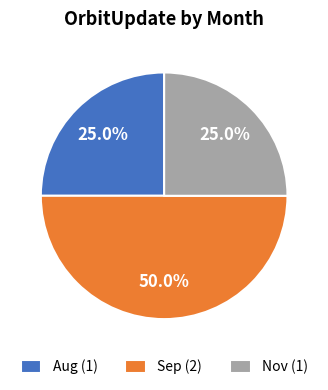

Count the number of slices in the pie.

3